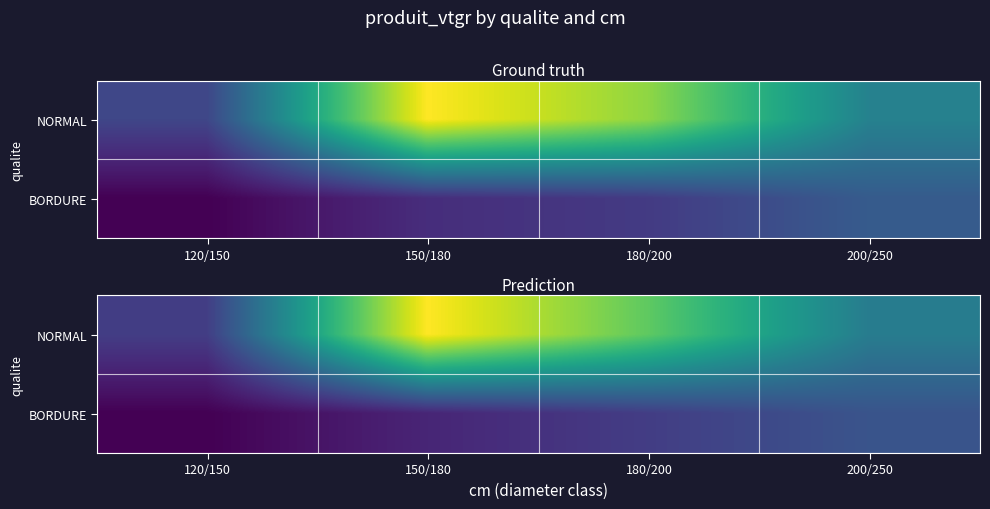

Which series changed the most between 120/150 and 150/180?

NORMAL